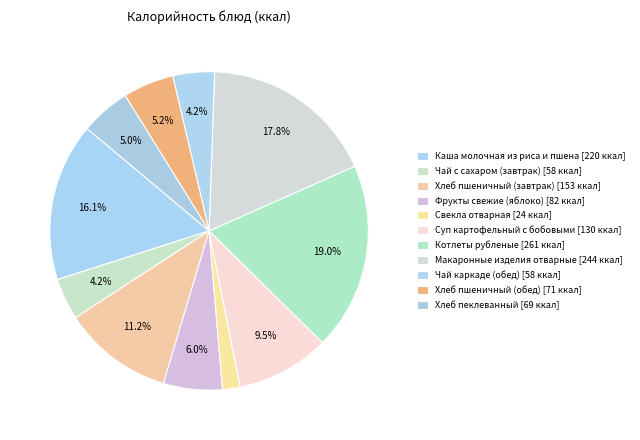

What is the total percentage of Свекла отварная and Хлеб пшеничный (завтрак)?

13.0%